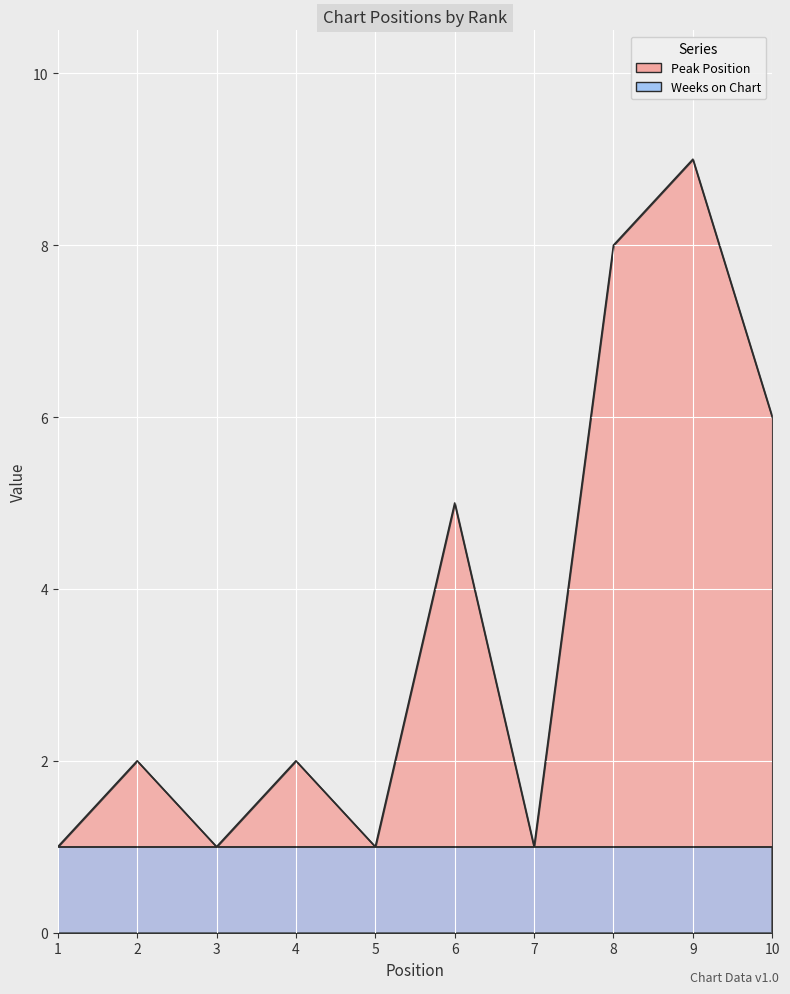

Between 9 and 5, which is larger?

9